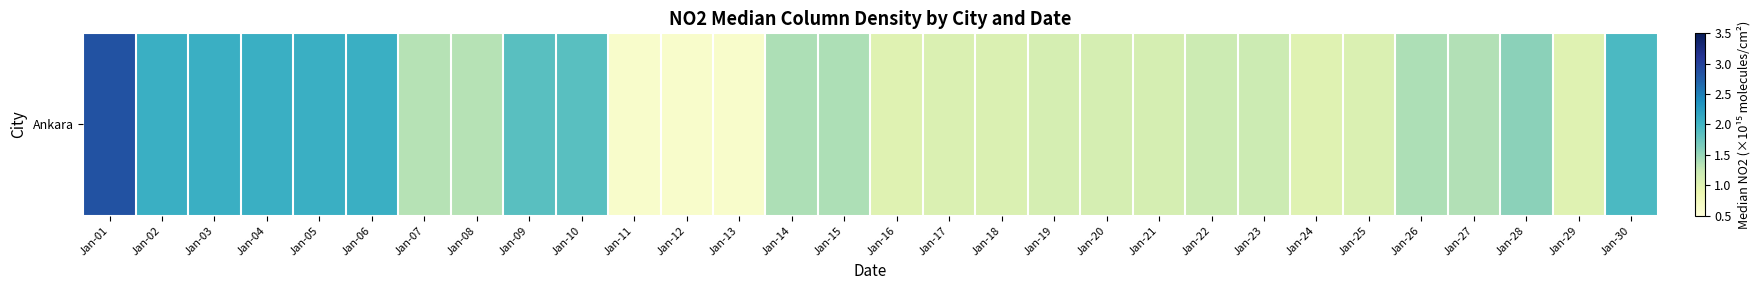

Reading left to right, transcribe all the data shown in this chart.

2.9	2.1	2.1	2.1	2.1	2.1	1.3	1.3	1.9	1.9	0.6	0.6	0.6	1.4	1.4	1.0	1.1	1.1	1.1	1.1	1.1	1.2	1.2	1.0	1.1	1.4	1.4	1.6	1.0	1.9